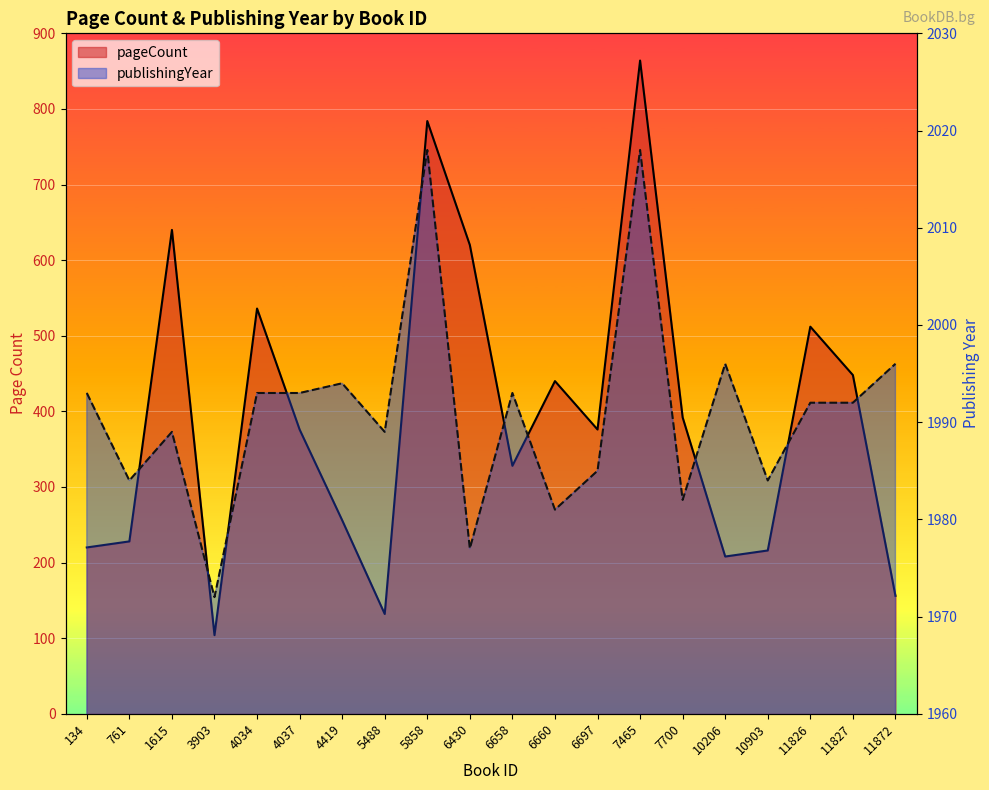

True or false: publishingYear and pageCount cross at least once.

False